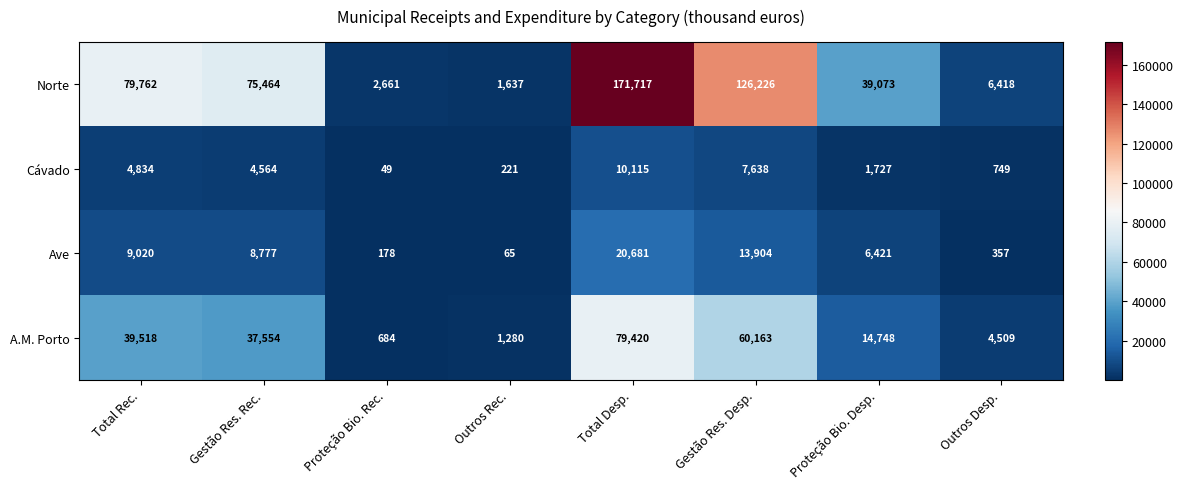

Which series has the widest spread of values?

Norte